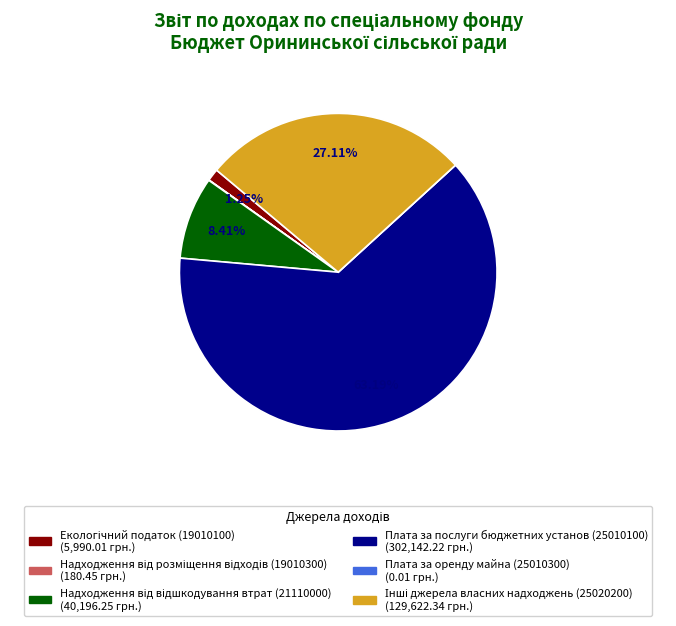

Does Плата за послуги бюджетних установ (25010100) represent more than half of the total?

Yes